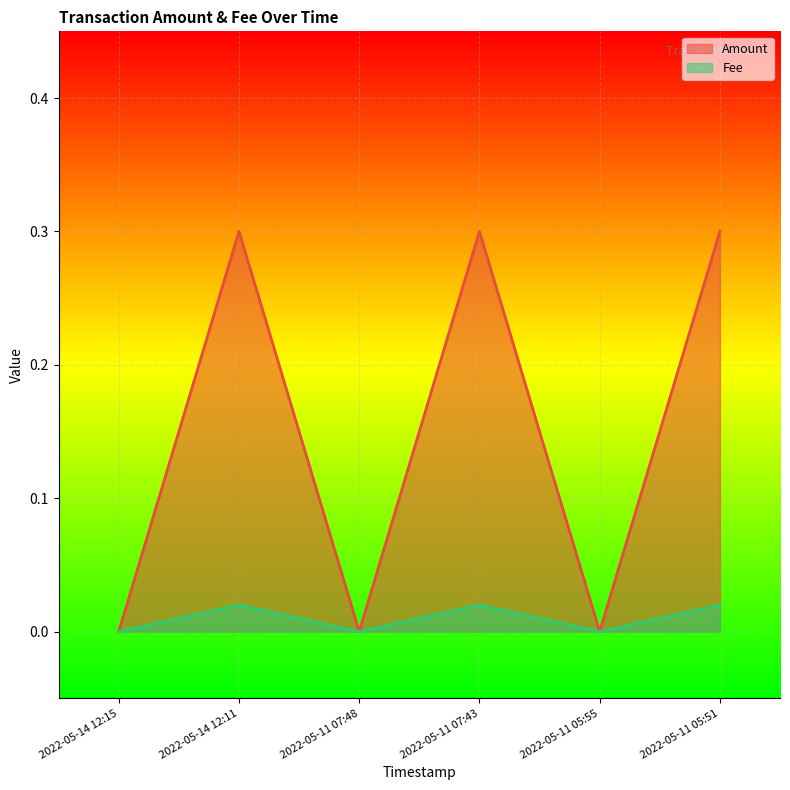

True or false: Fee has more than 0 interior local peaks.

True